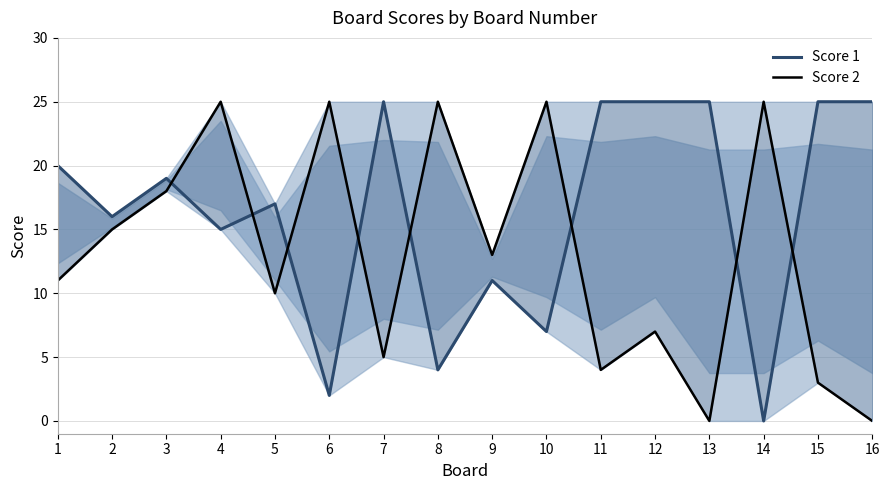

At which category is the sum across all series the highest?

4